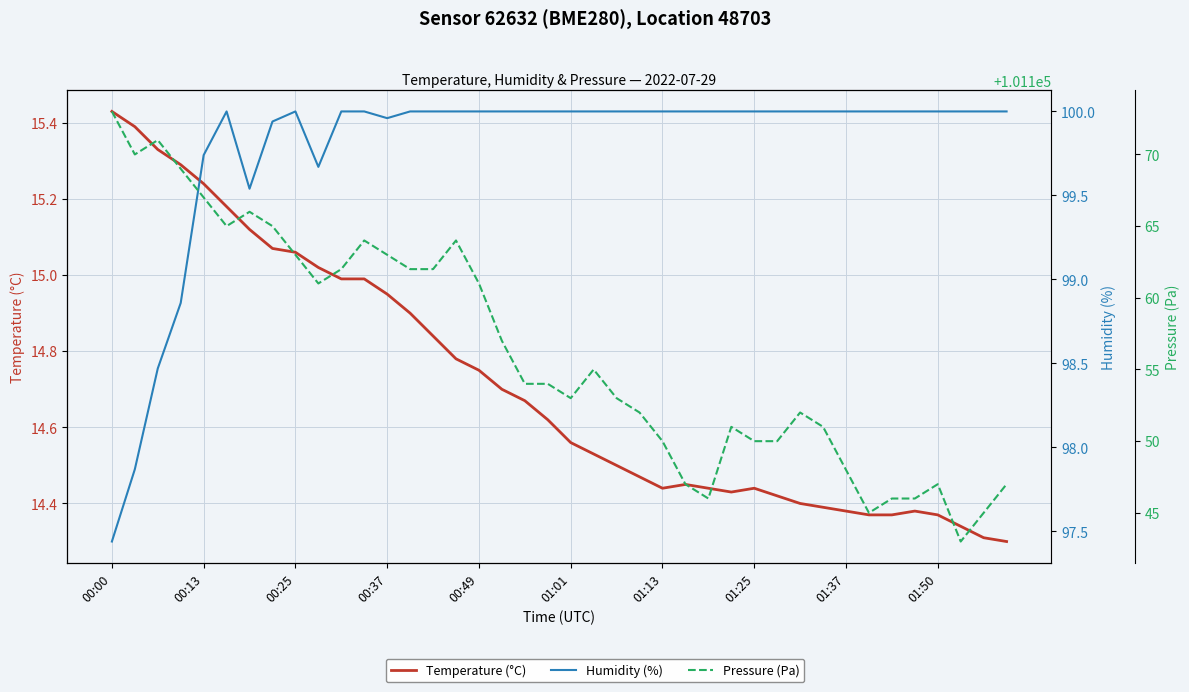

What position from the left is 01:25?

29